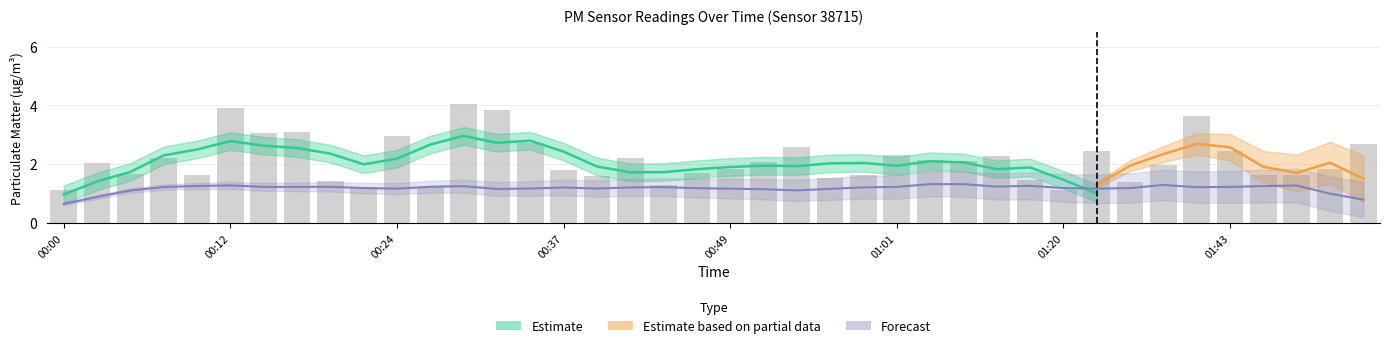

What is the sum of all values?

85.5